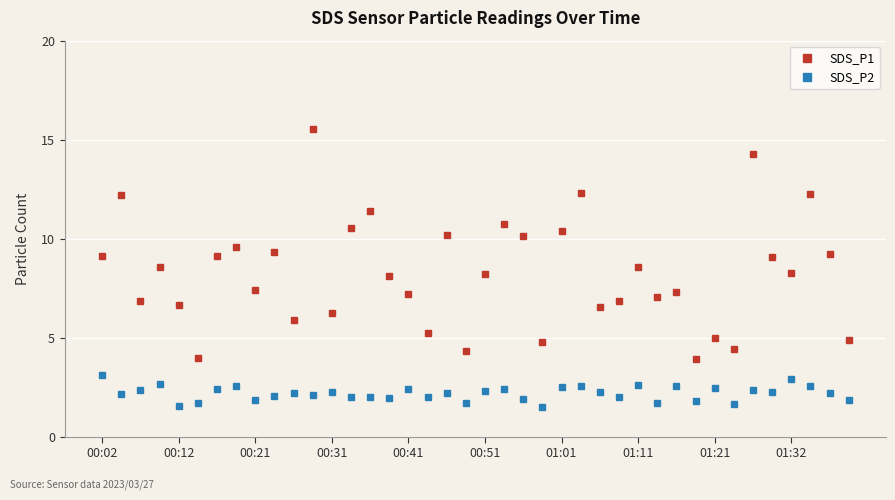

What is the sum of all SDS_P2 values?

87.5